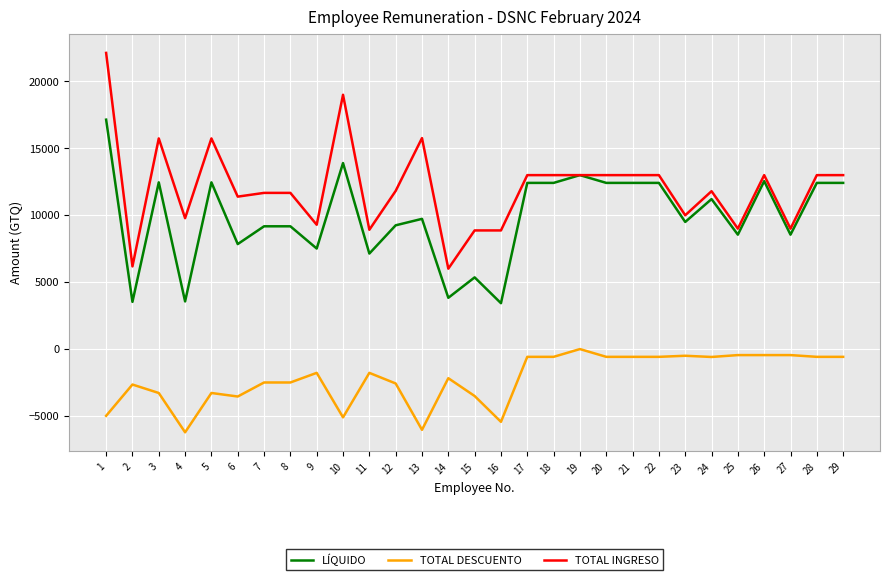

At which category is the sum across all series the highest?

1